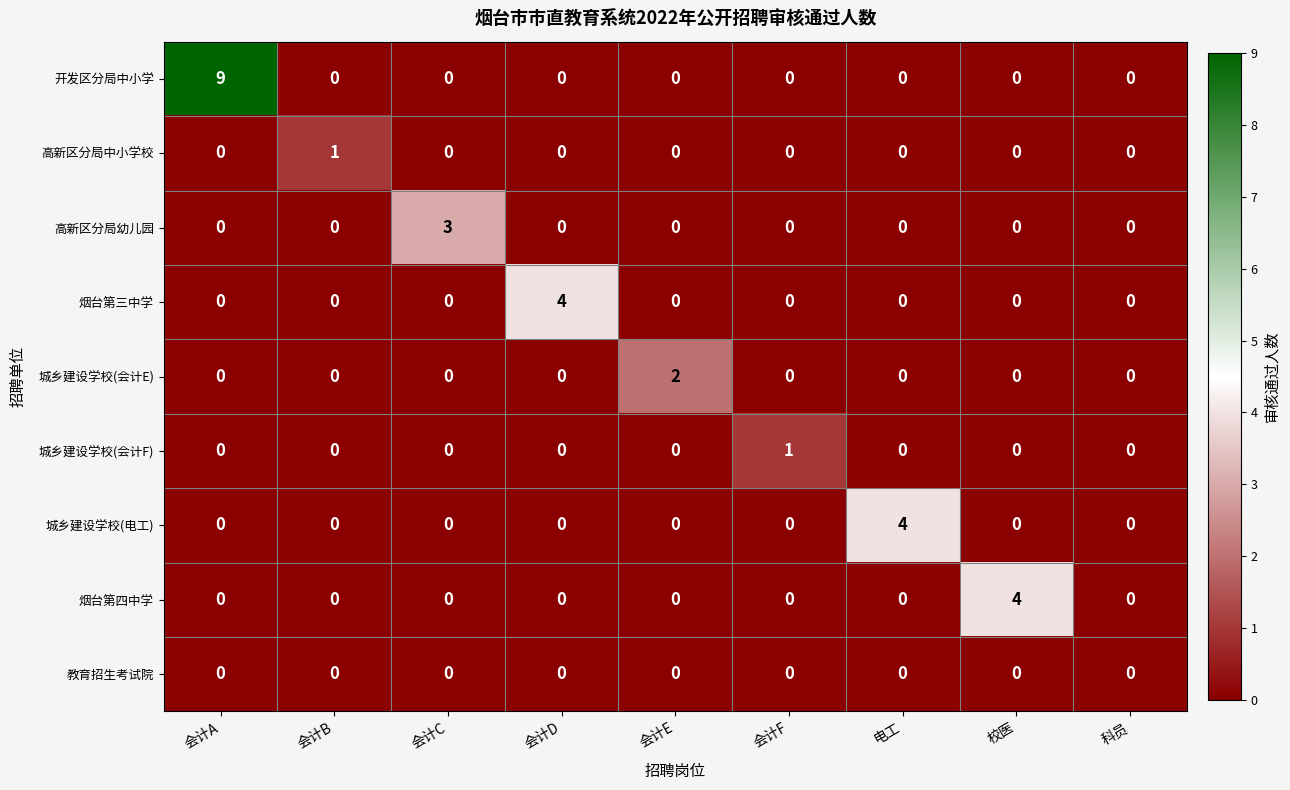

Is it true that 城乡建设学校(电工) equals -3 at 会计B?

False